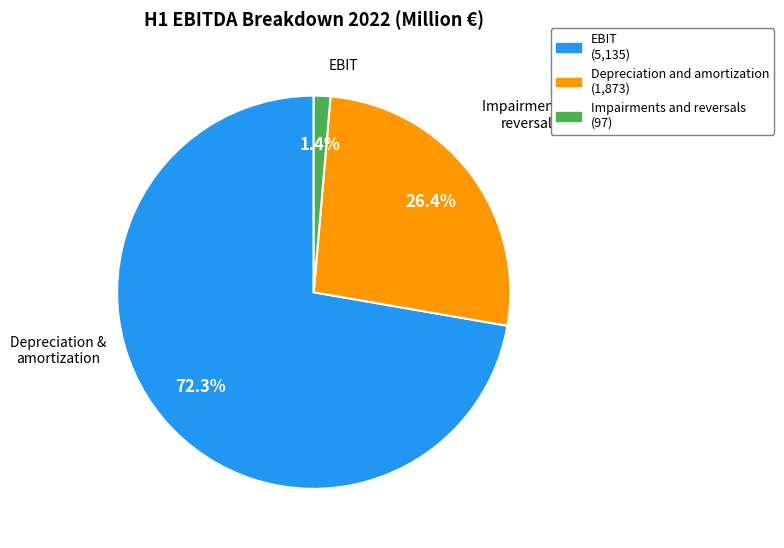

Rank the categories by value from lowest to highest.

Impairments and reversals, Depreciation and amortization, EBIT